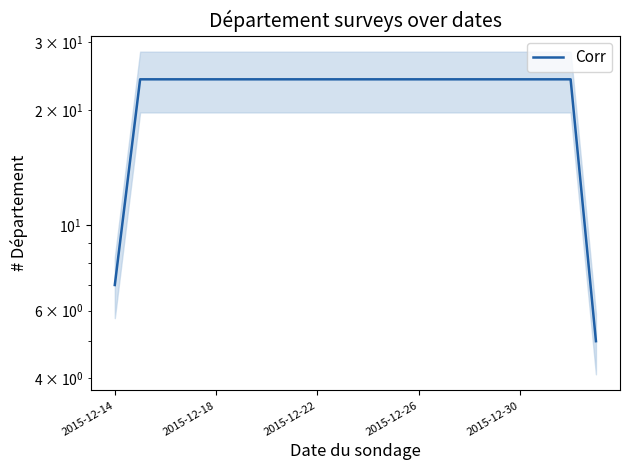

Does the chart have visible grid lines?

No